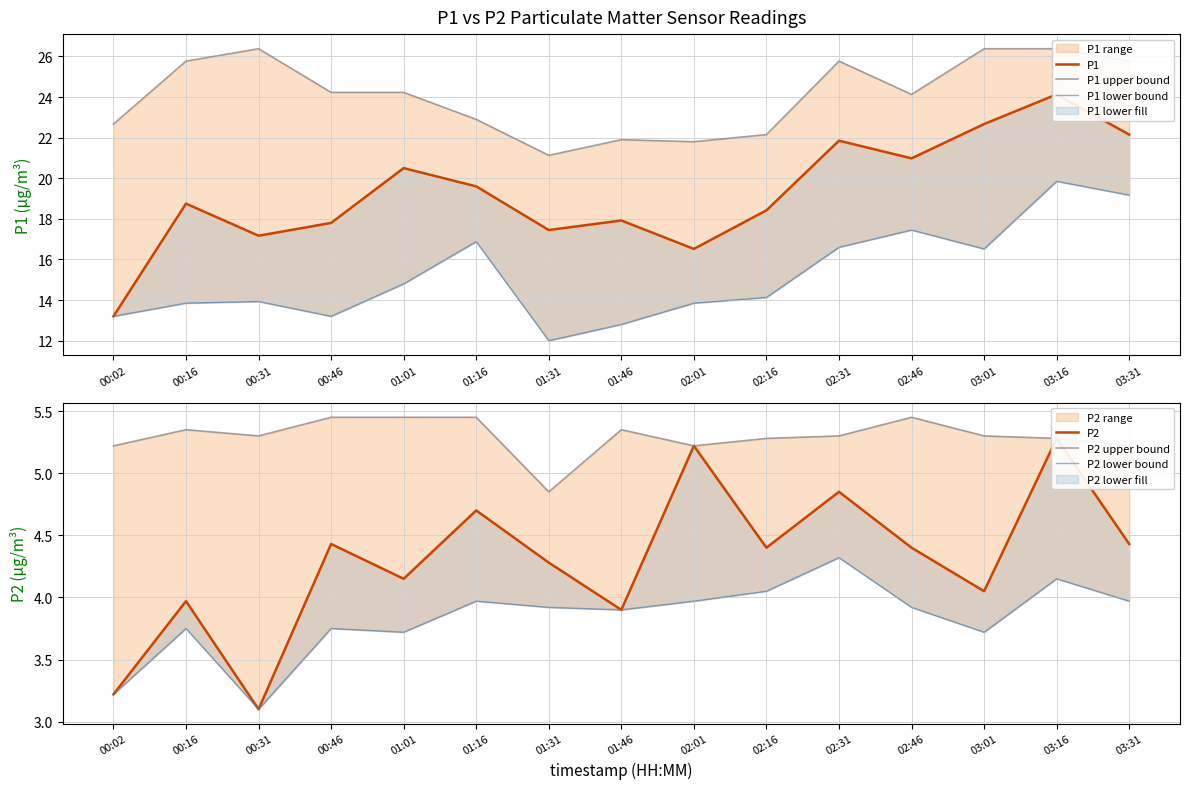

True or false: P2 upper bound and P1 lower bound intersect in this chart.

False